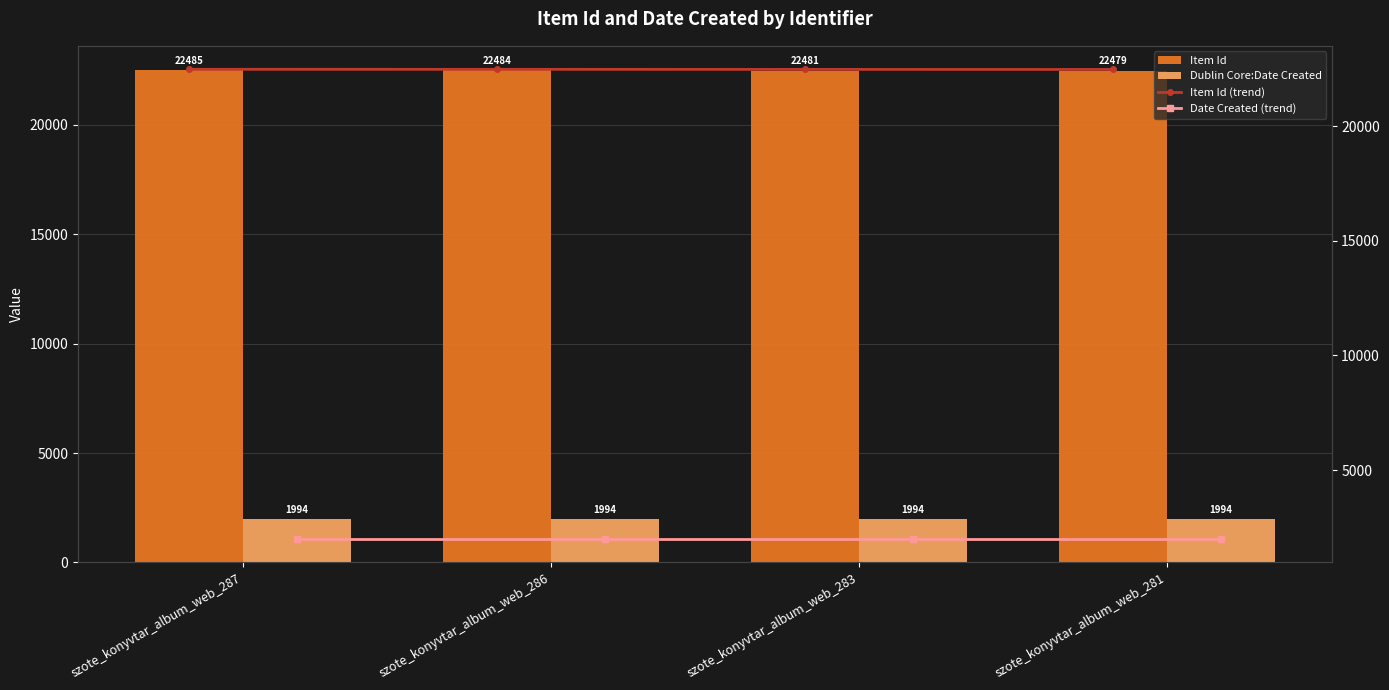

What value does the Item Id series have at szote_konyvtar_album_web_281?

22479